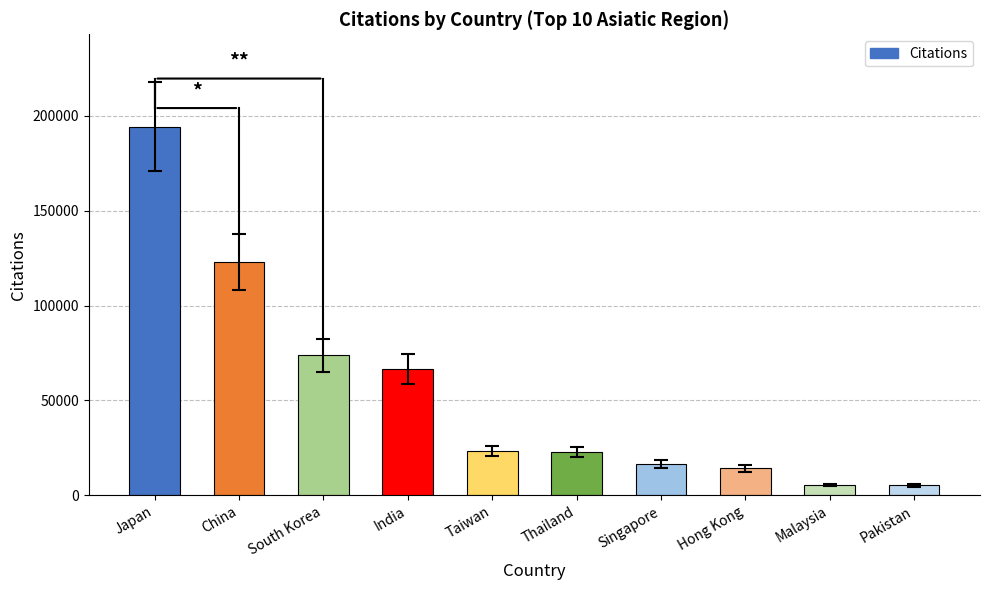

What is the ratio of the value at Thailand to the value at South Korea?

0.3